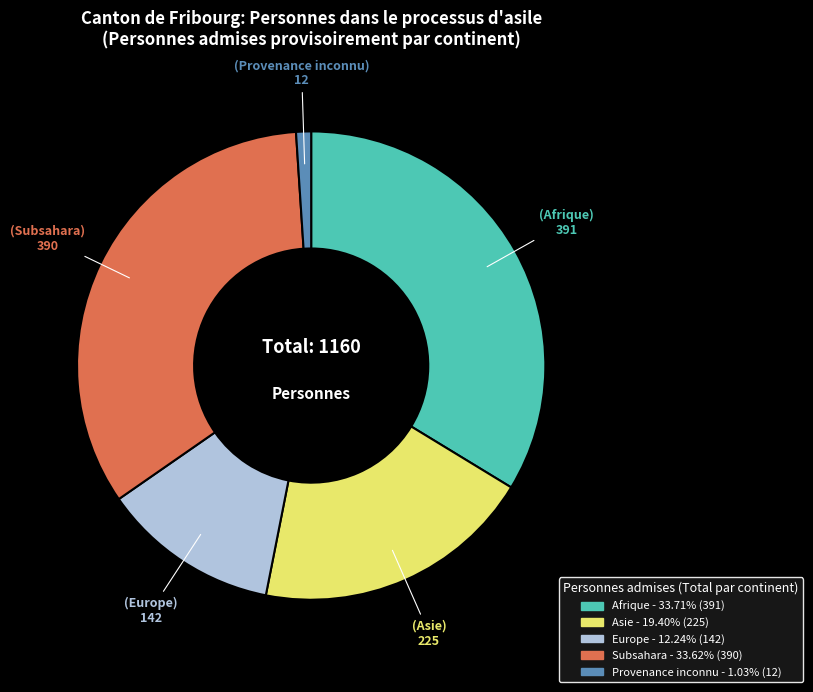

Approximately how many times larger is the value at Afrique compared to Europe?

2.8